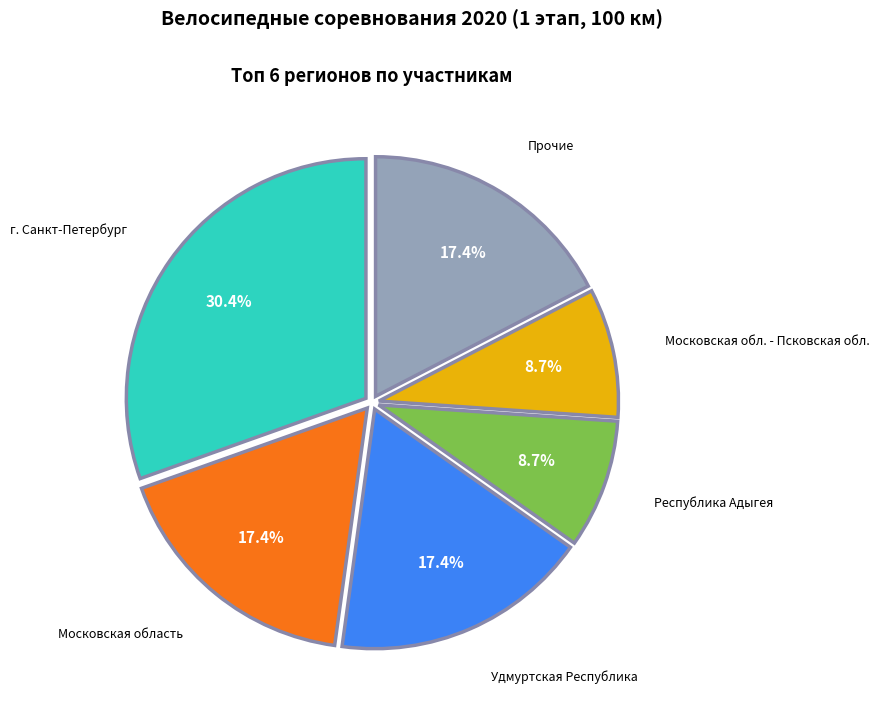

Does Республика Адыгея account for over 50% of the chart?

No